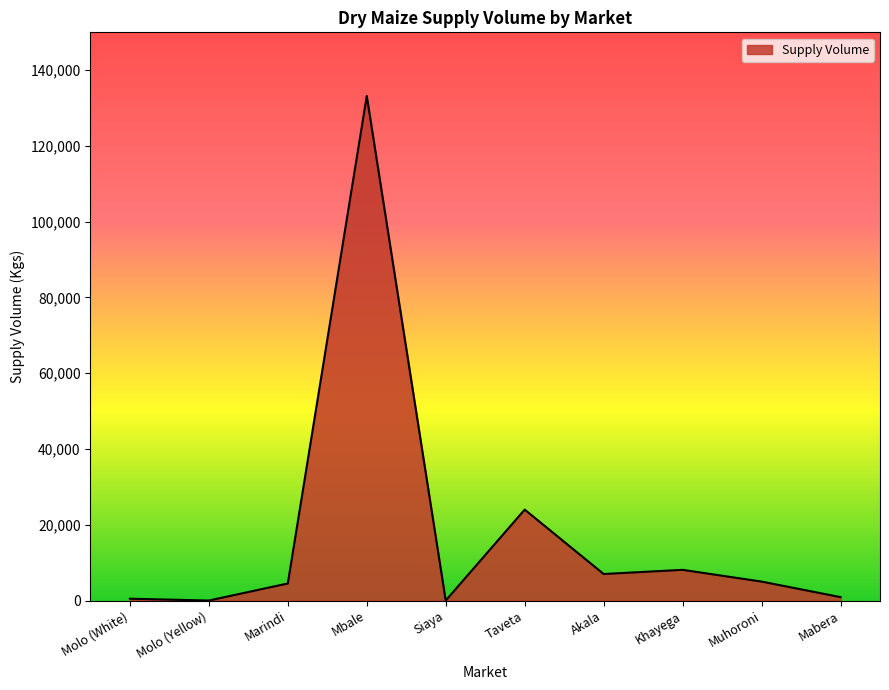

What is the difference between the maximum and minimum values?

133200